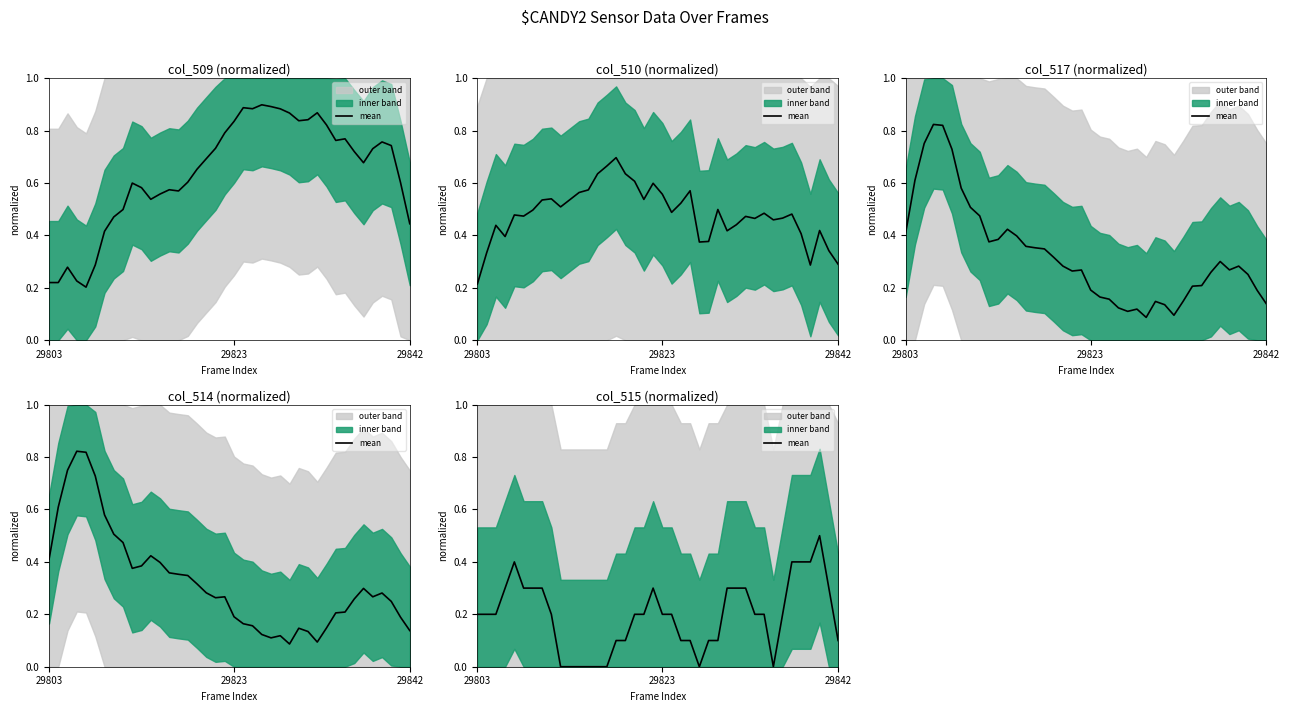

Is this an area chart (filled region under the line)?

No